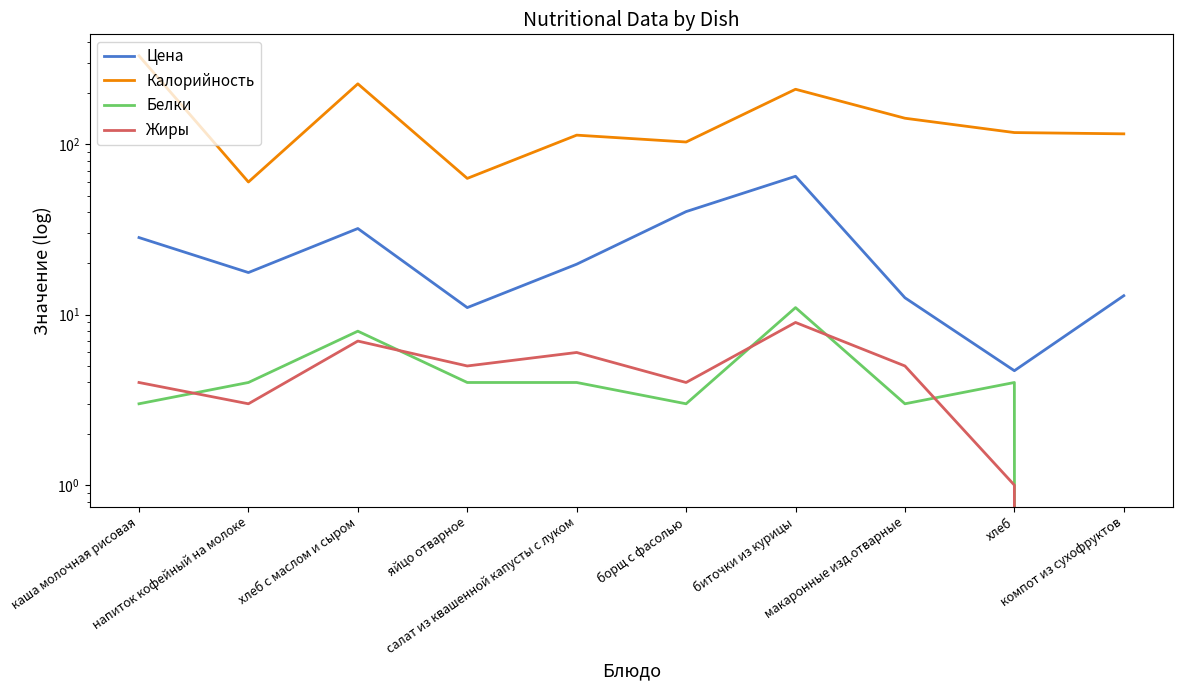

True or false: Жиры and Цена cross at least once.

False